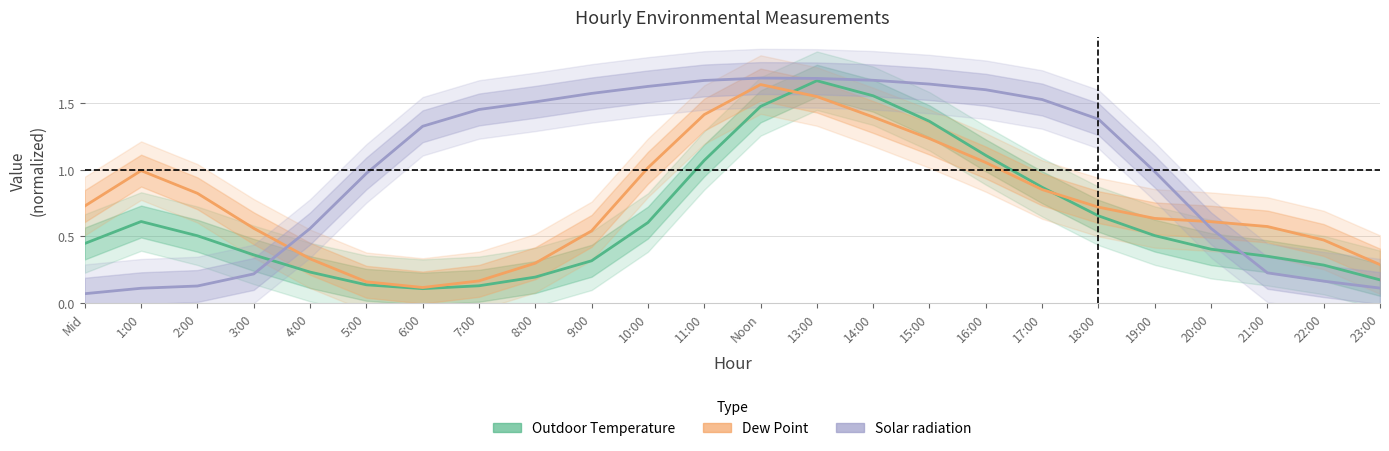

What are all the series names shown in the legend?

Outdoor Temperature, Dew Point, Solar radiation